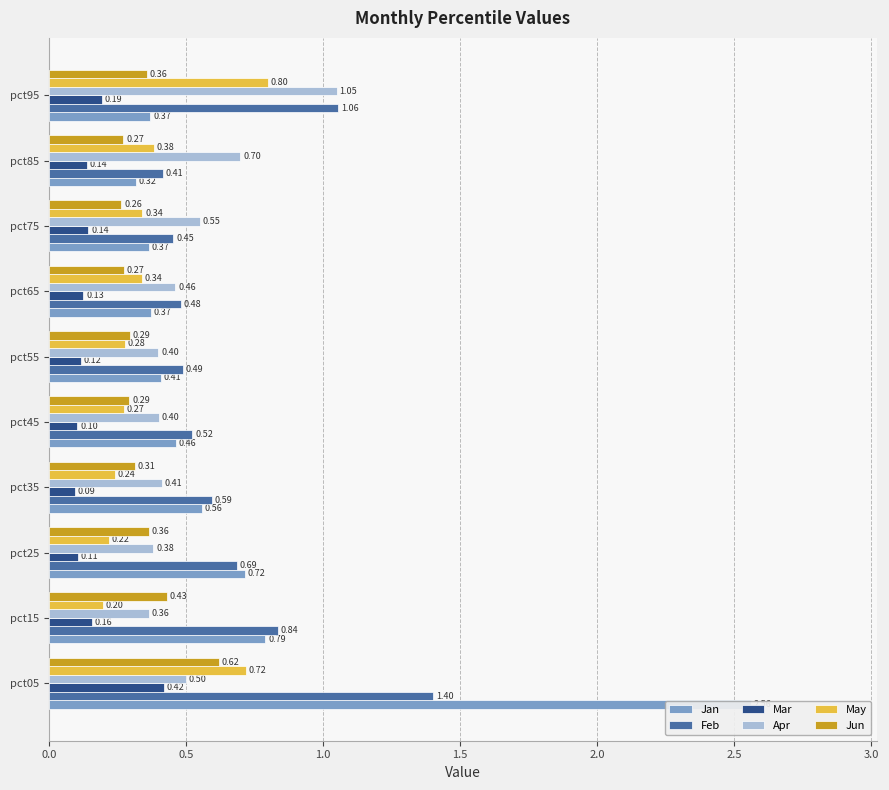

What is the approximate value of Jan at pct45?

0.5